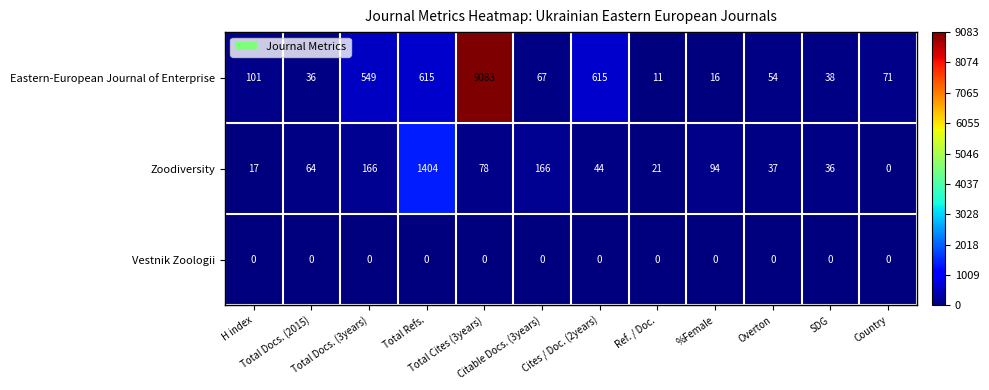

Which series changed the most between Total Docs. (3years) and SDG?

Eastern-European Journal of Enterprise